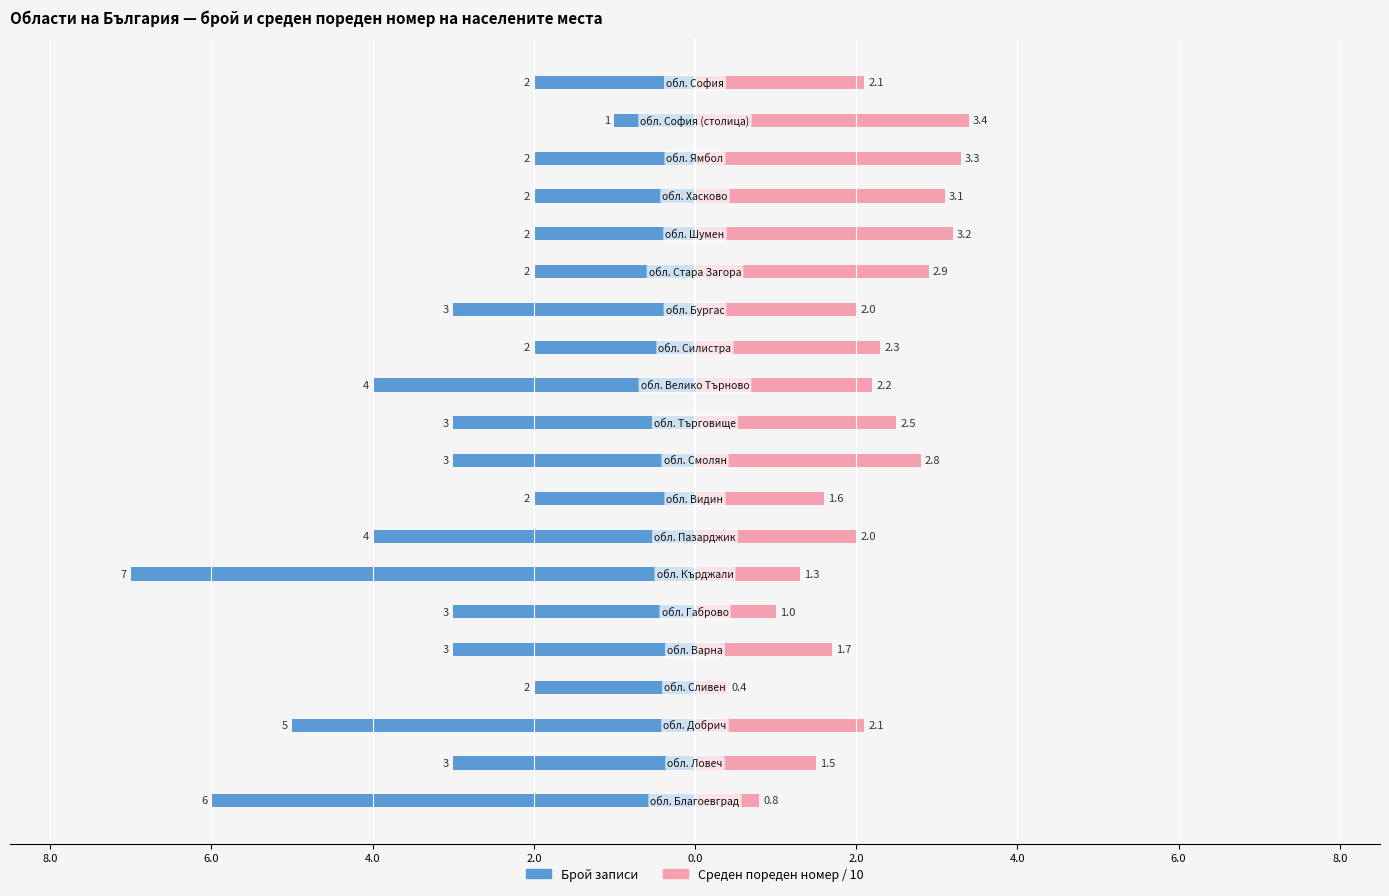

What is the value of the Брой записи bar at the 12th from the left?

-4.0